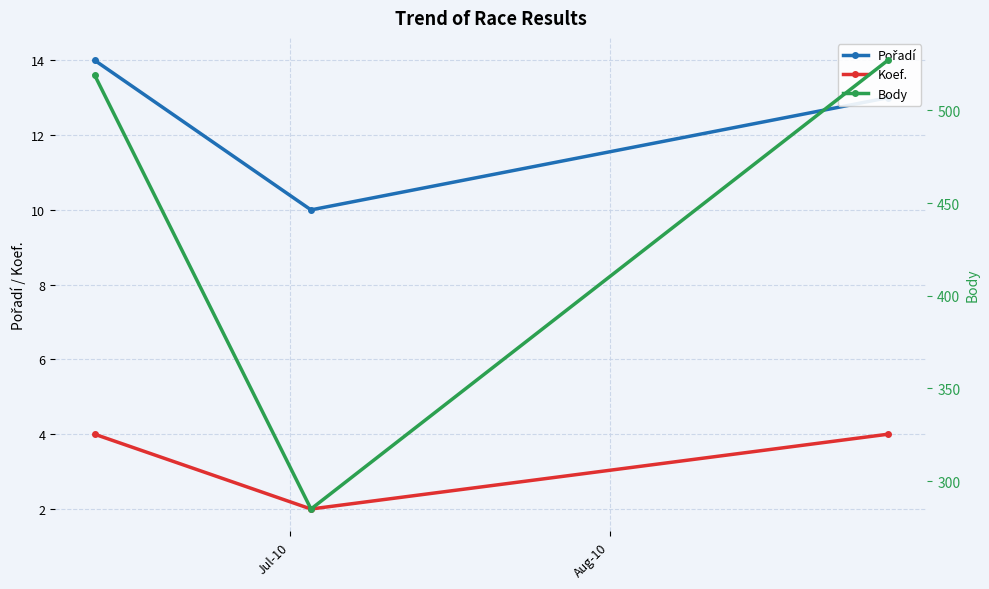

Is it true that Body equals 844 at Jul-10?

False